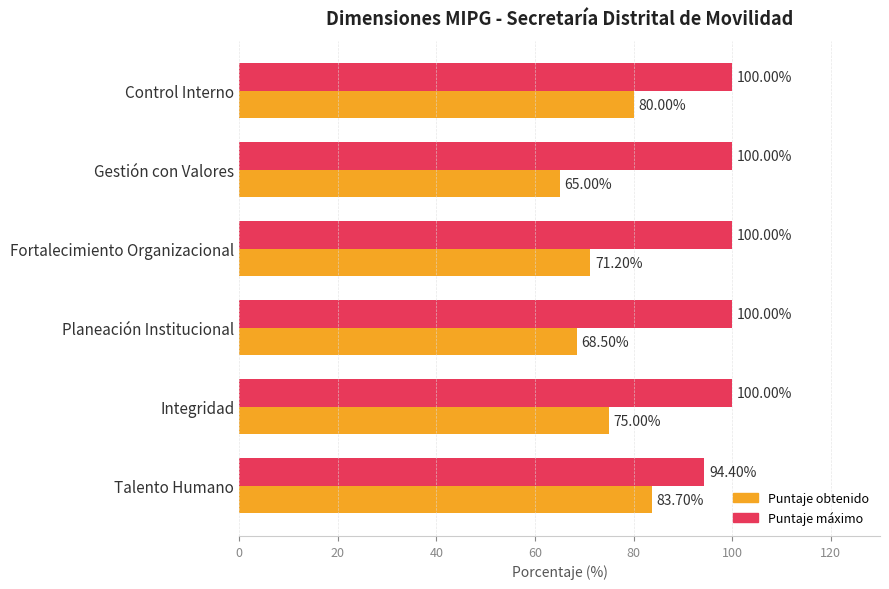

What is the total value across all series at Fortalecimiento Organizacional?

171.2